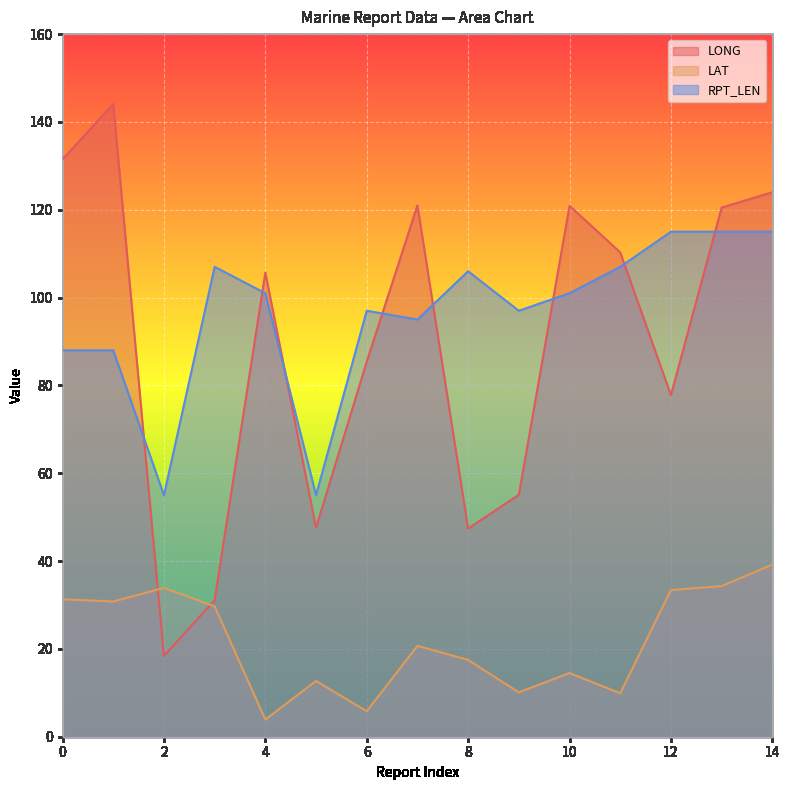

Which series has the largest total across all categories?

RPT_LEN